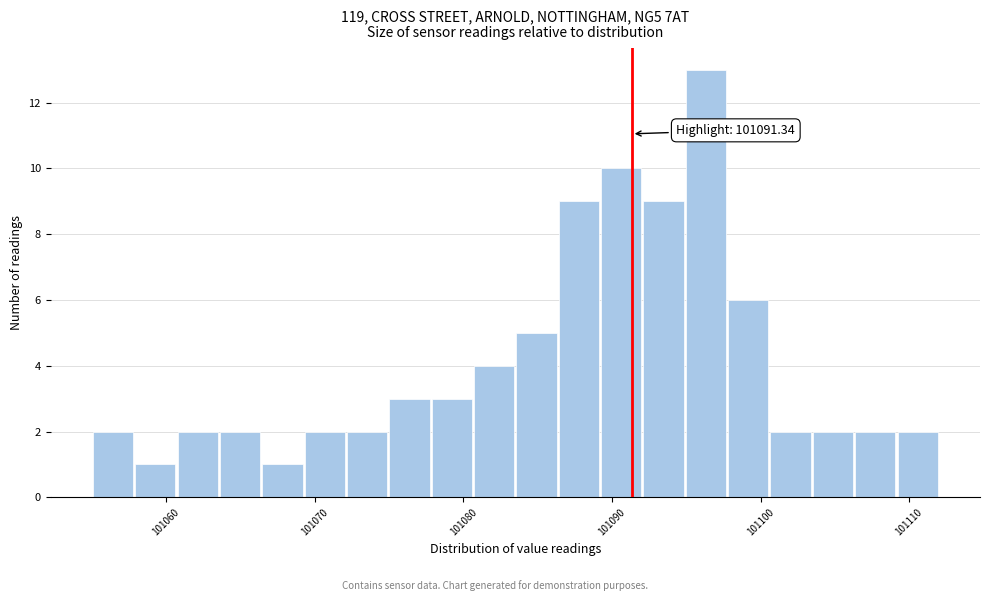

Around what value on the x-axis is the tallest bar? Give the approximate position of its centre, as read against the axis.

101096